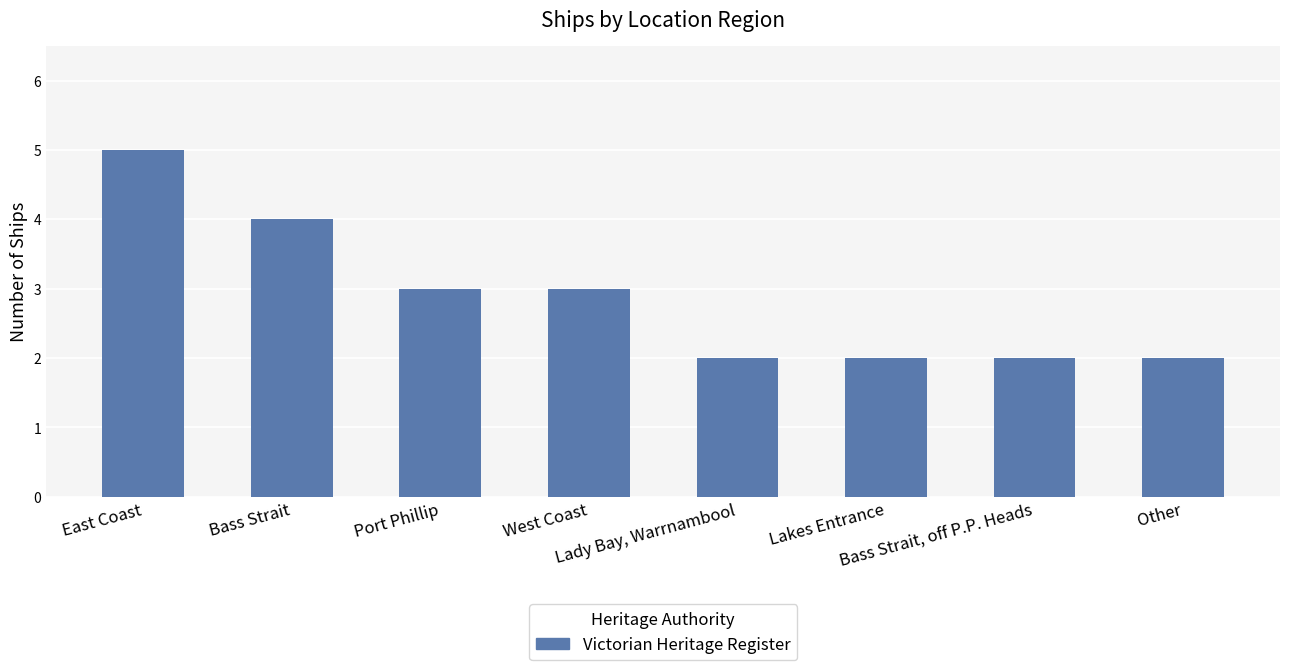

The chart shows a value of 2 at Lady Bay, Warrnambool. True or false?

True